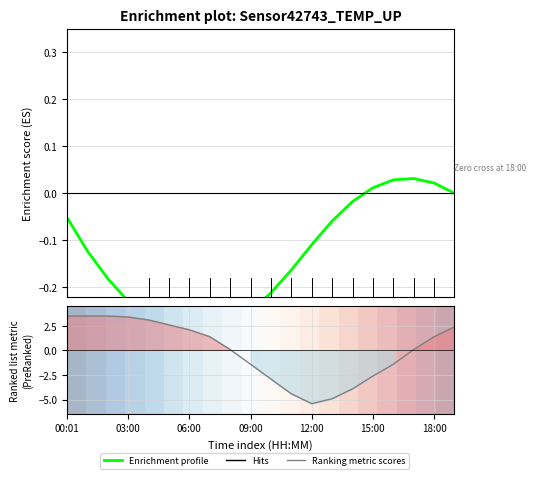

How many positive values does the Ranking metric scores series have?

12